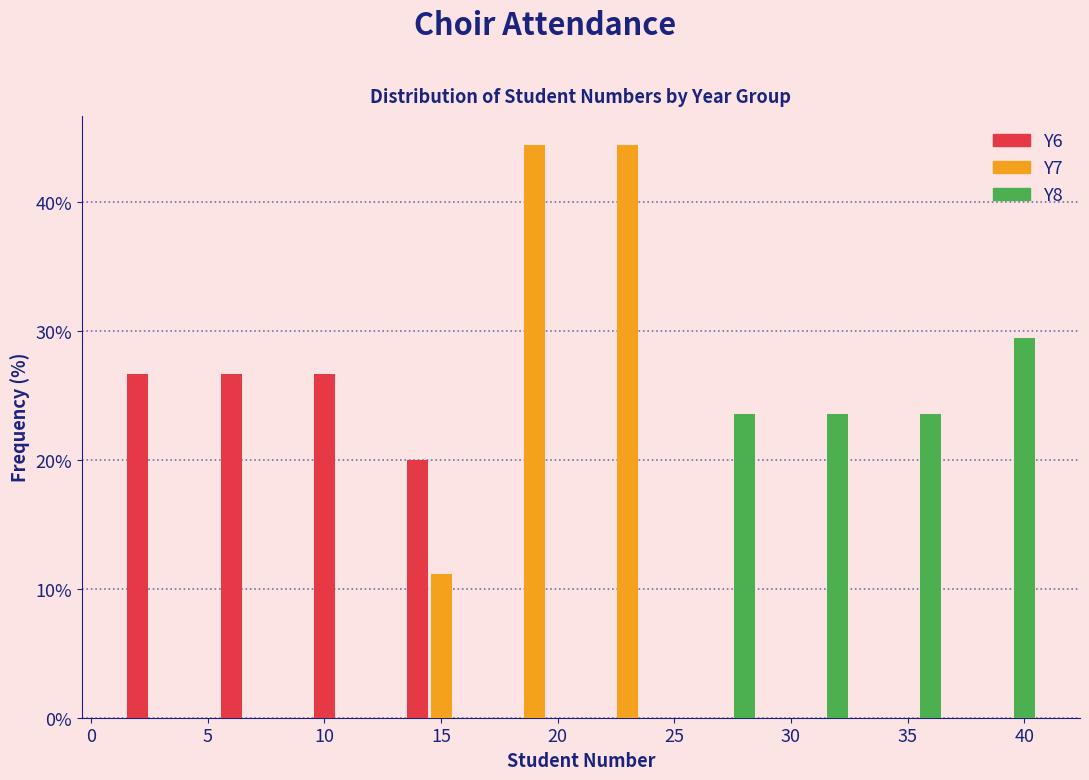

Reading left to right, transcribe this chart: for each range on the x-axis, give the height of each series' bar. The values are not printed on the chart, so give them approximately, as read against the axis.

1 to 5: Y6=27	Y7=0	Y8=0
5 to 9: Y6=27	Y7=0	Y8=0
9 to 13: Y6=27	Y7=0	Y8=0
13 to 17: Y6=20	Y7=11	Y8=0
17 to 21: Y6=0	Y7=44	Y8=0
21 to 25: Y6=0	Y7=44	Y8=0
25 to 29: Y6=0	Y7=0	Y8=24
29 to 33: Y6=0	Y7=0	Y8=24
33 to 37: Y6=0	Y7=0	Y8=24
37 to 41: Y6=0	Y7=0	Y8=29